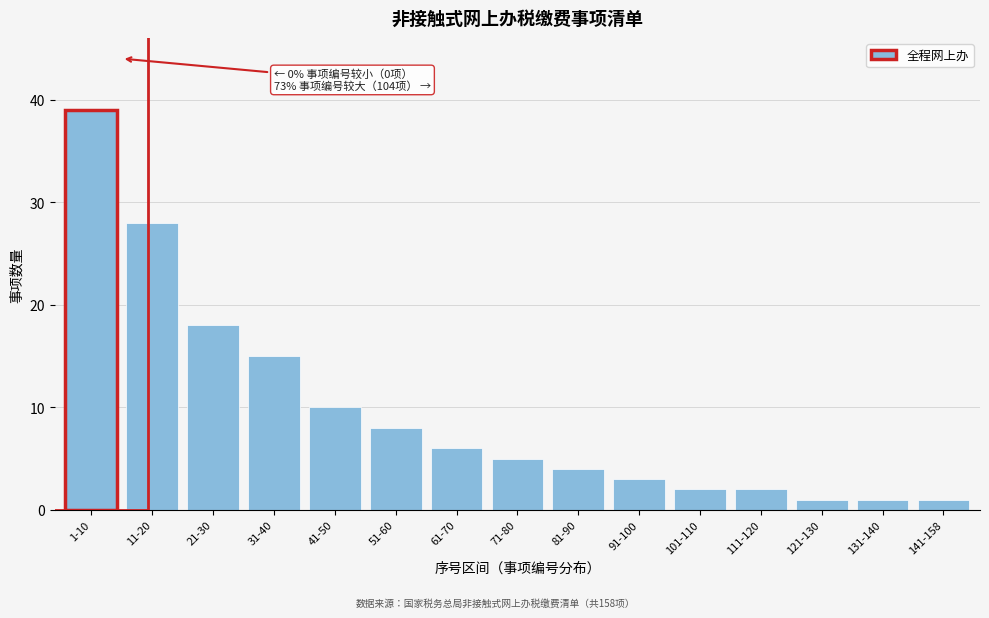

Reading left to right, transcribe all the data shown in this chart.

39	28	18	15	10	8	6	5	4	3	2	2	1	1	1